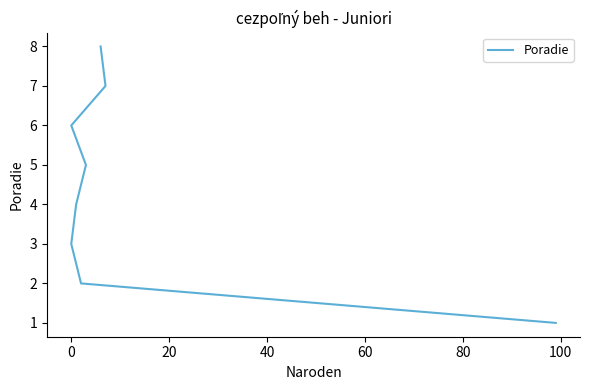

What is the value of the 1st point from the left?

1